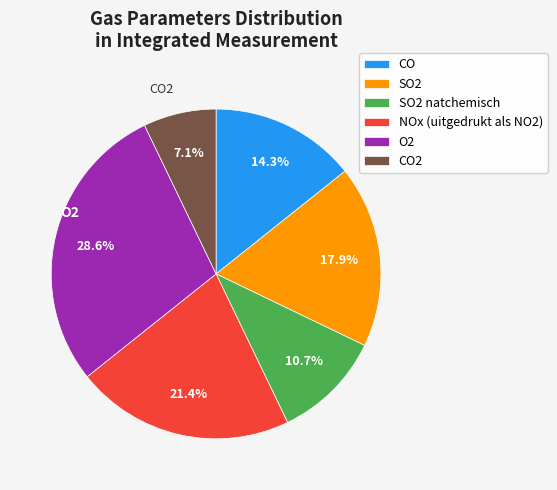

To the nearest percent, what portion does NOx (uitgedrukt als NO2) represent?

21%